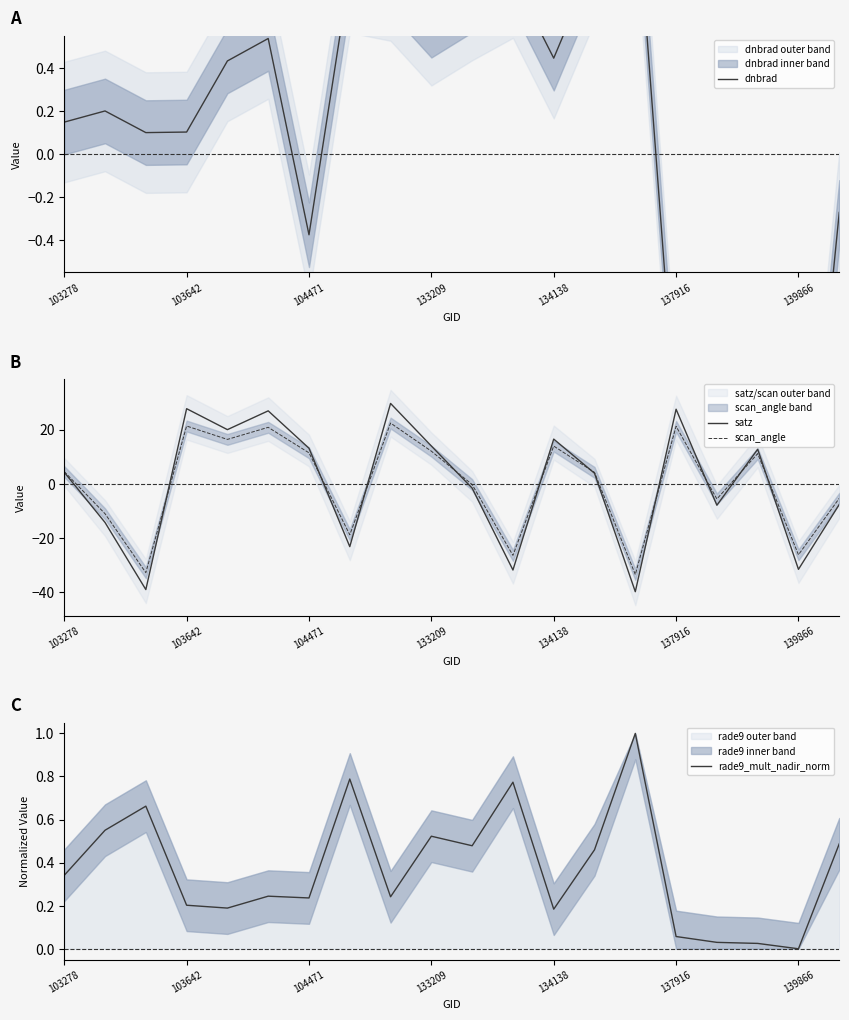

What is the minimum value shown in the chart?

-39.8